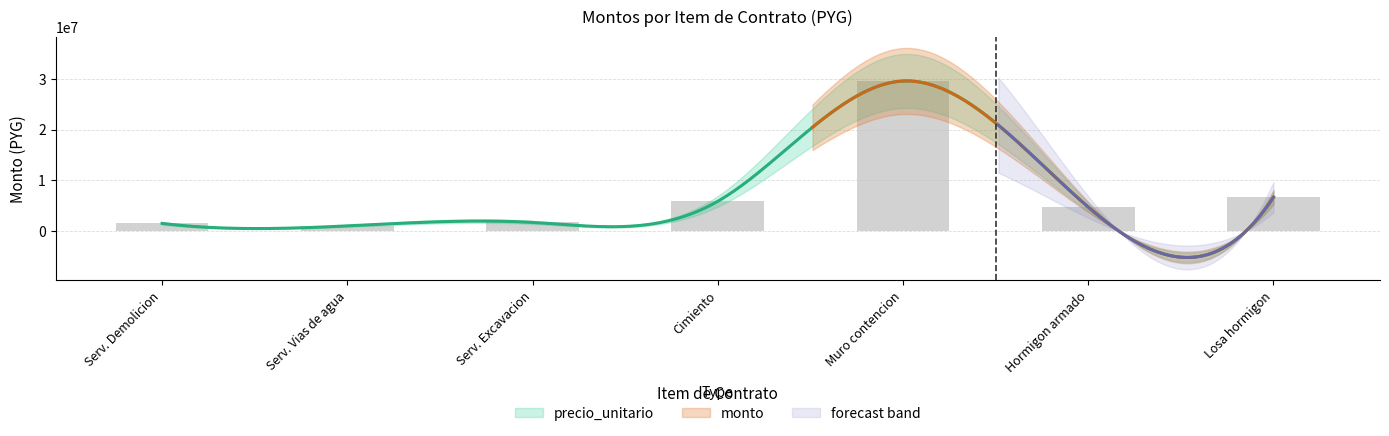

True or false: the data shows 2787868 at Serv. Excavacion.

False